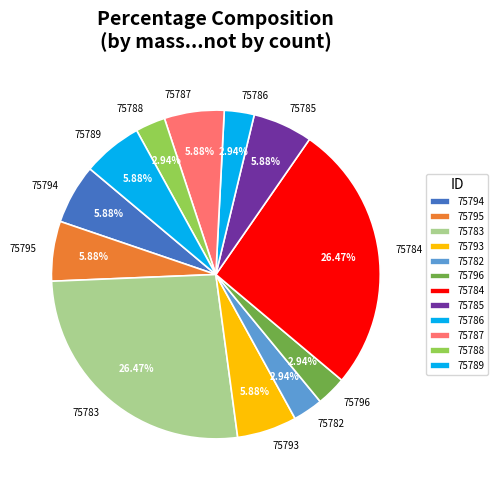

What percentage do 75796 and 75787 together represent?

8.8%